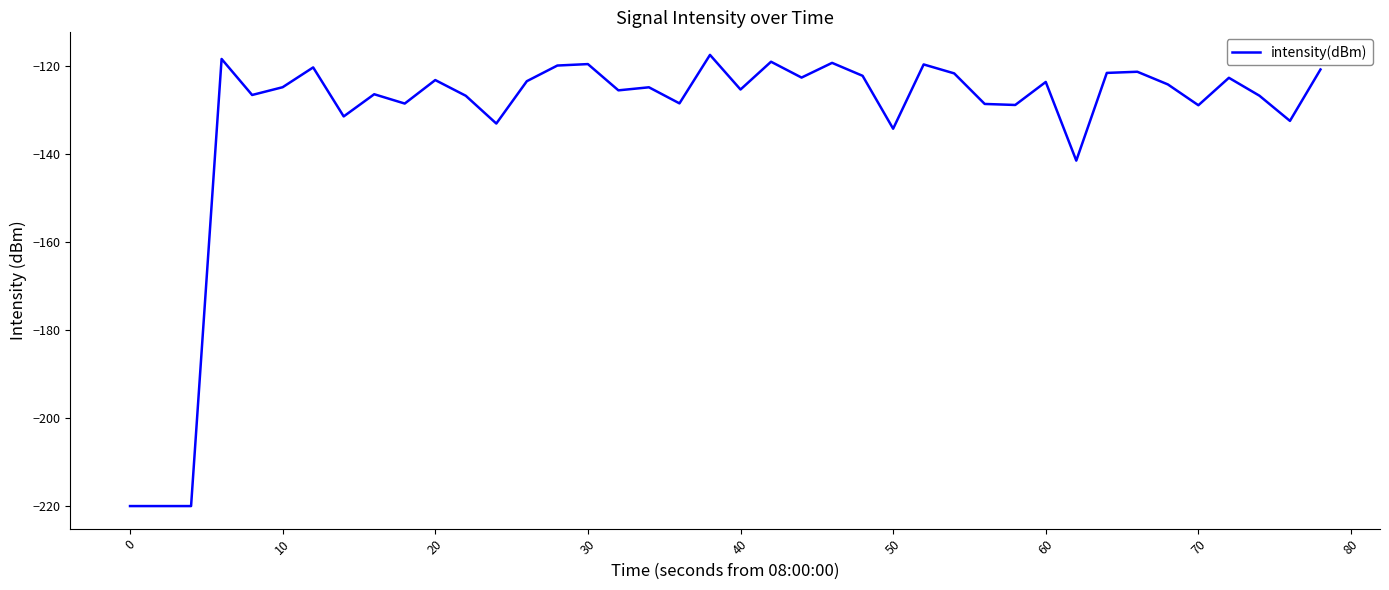

What is the minimum value shown in the chart?

-220.0